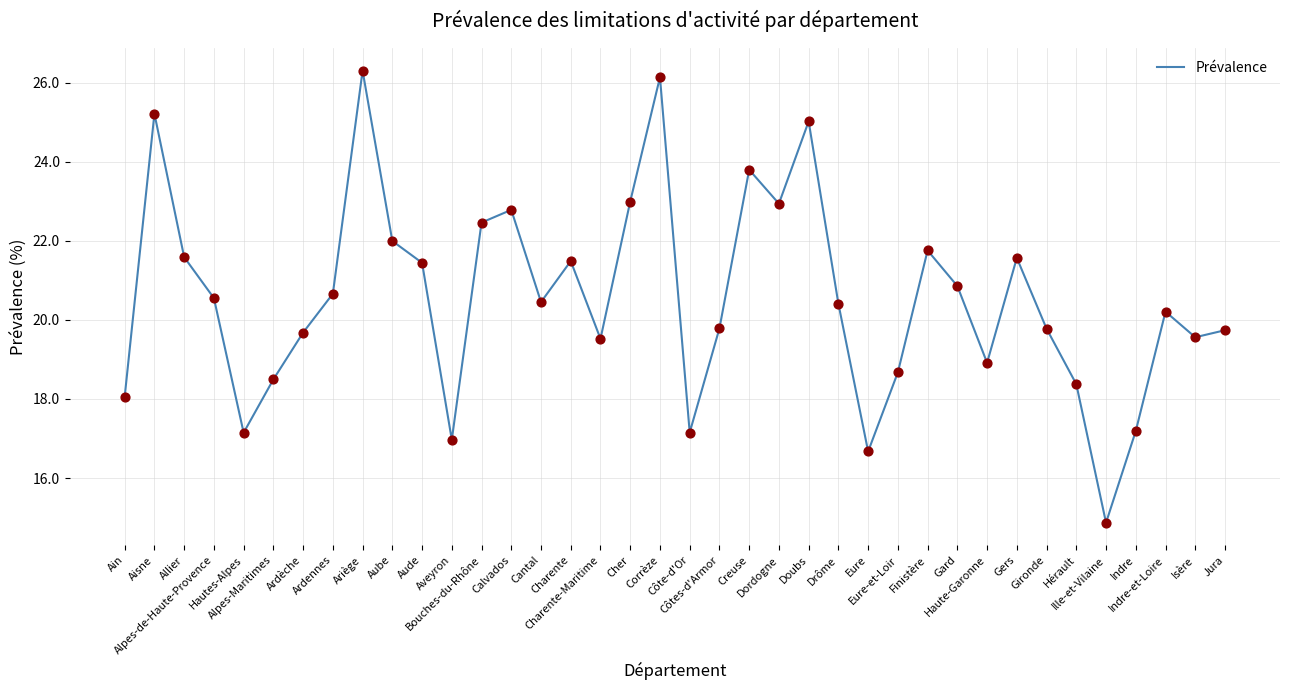

Between Charente and Aisne, which is larger?

Aisne